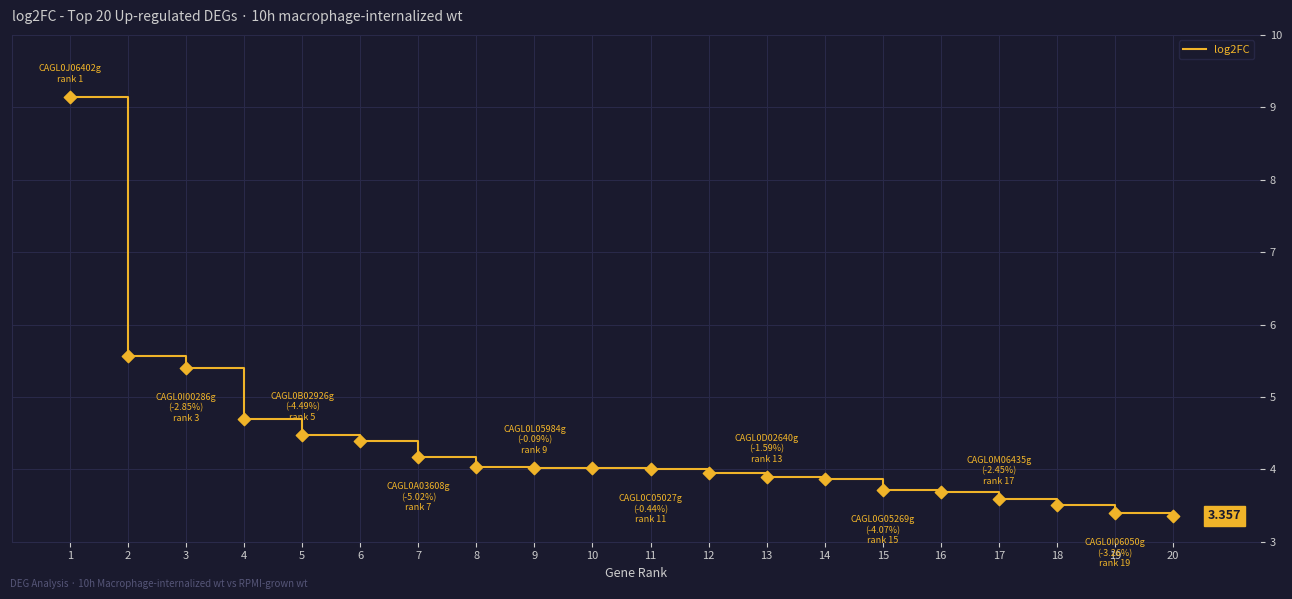

Which has a higher value, 12 or 2?

2